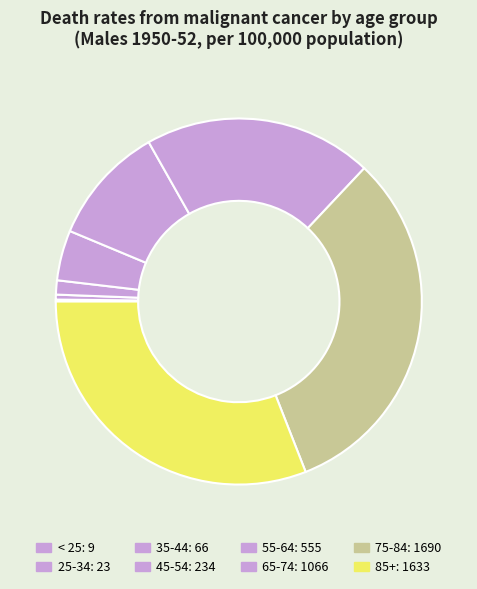

To the nearest percent, what is the difference between the 45-54 and < 25 slice percentages?

4%